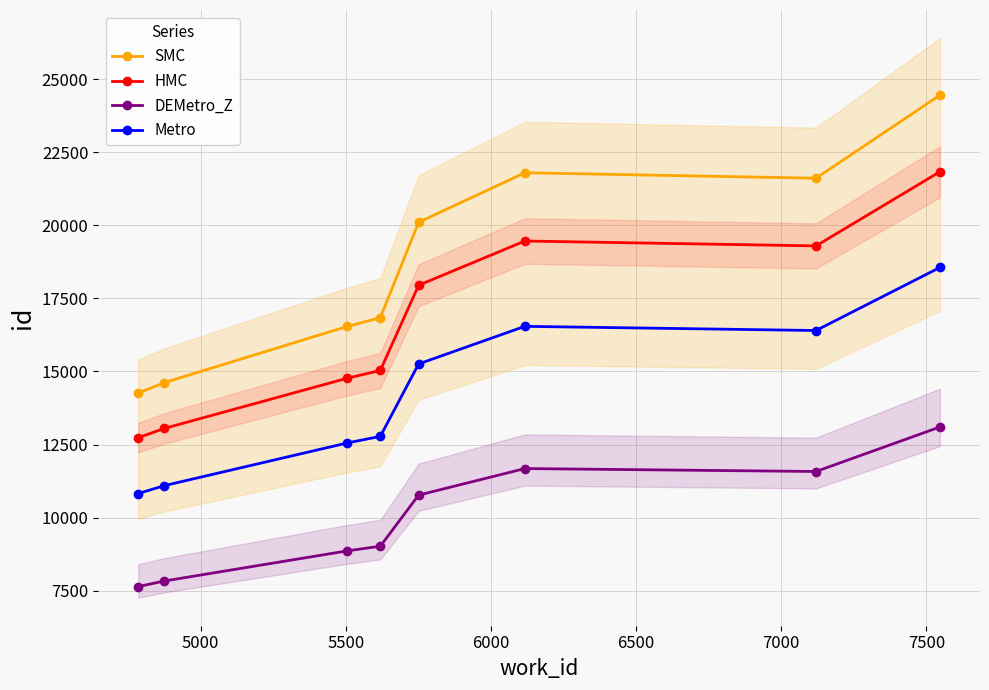

True or false: Metro and DEMetro_Z intersect in this chart.

False